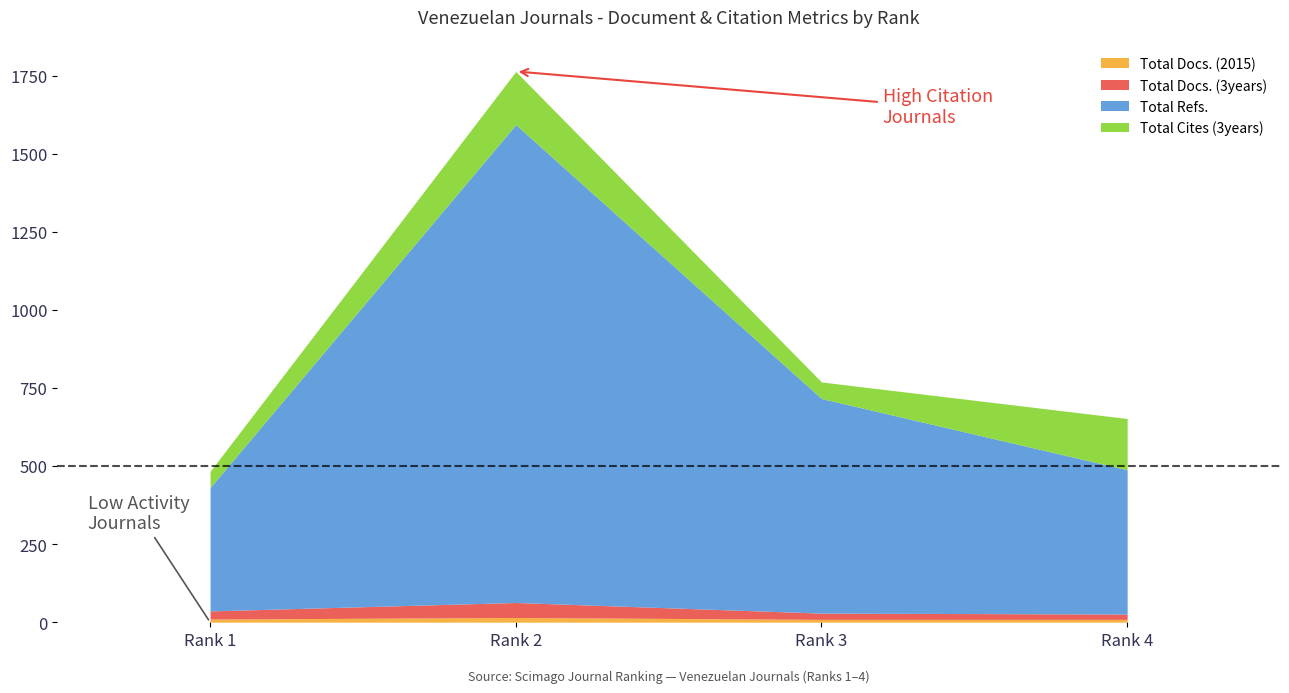

What is the spread (max minus min) of values at Rank 4?

453